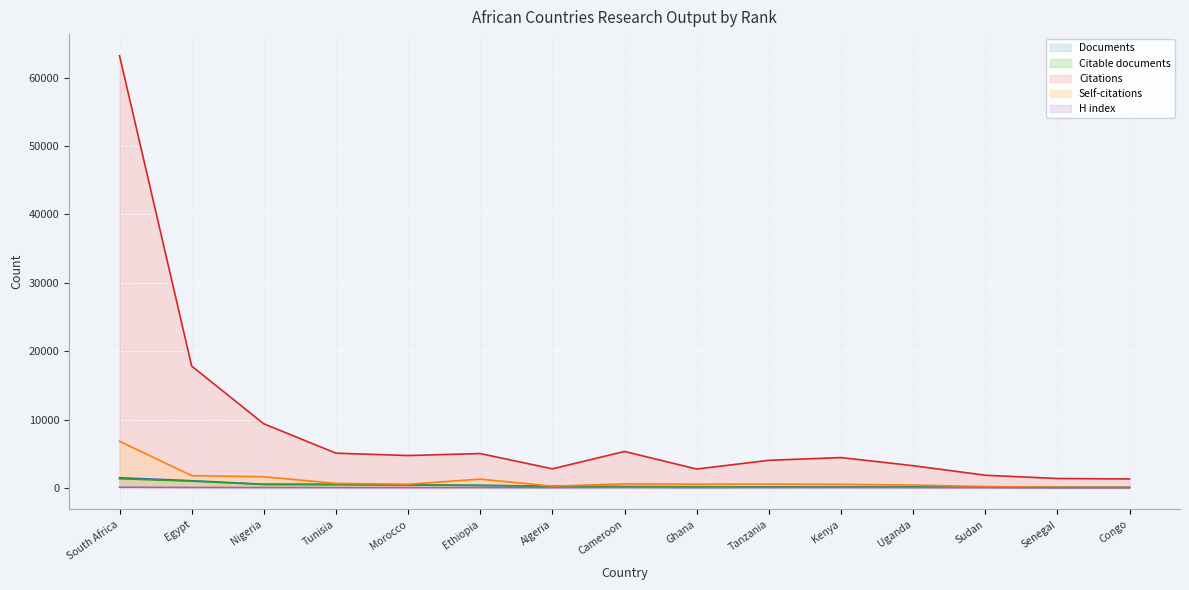

The value of Self-citations at Cameroon is 582. True or false?

True